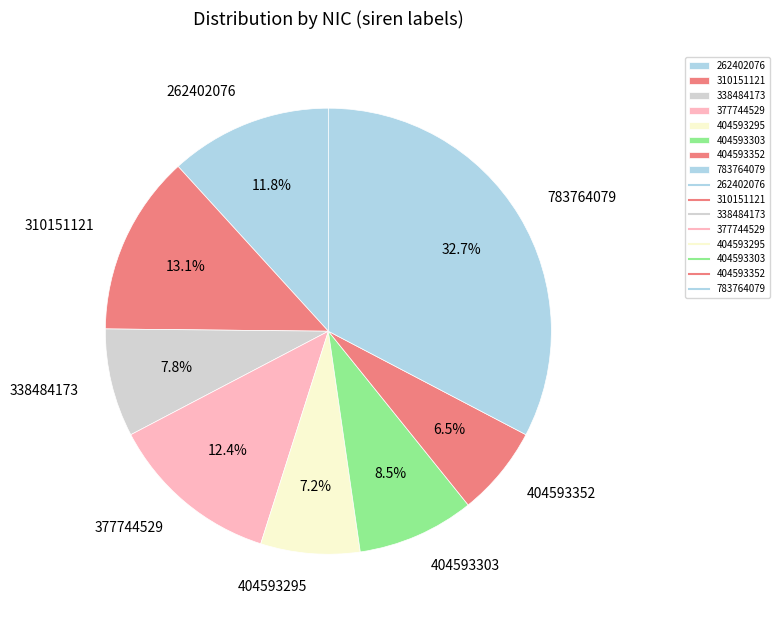

Count the number of slices in the pie.

8